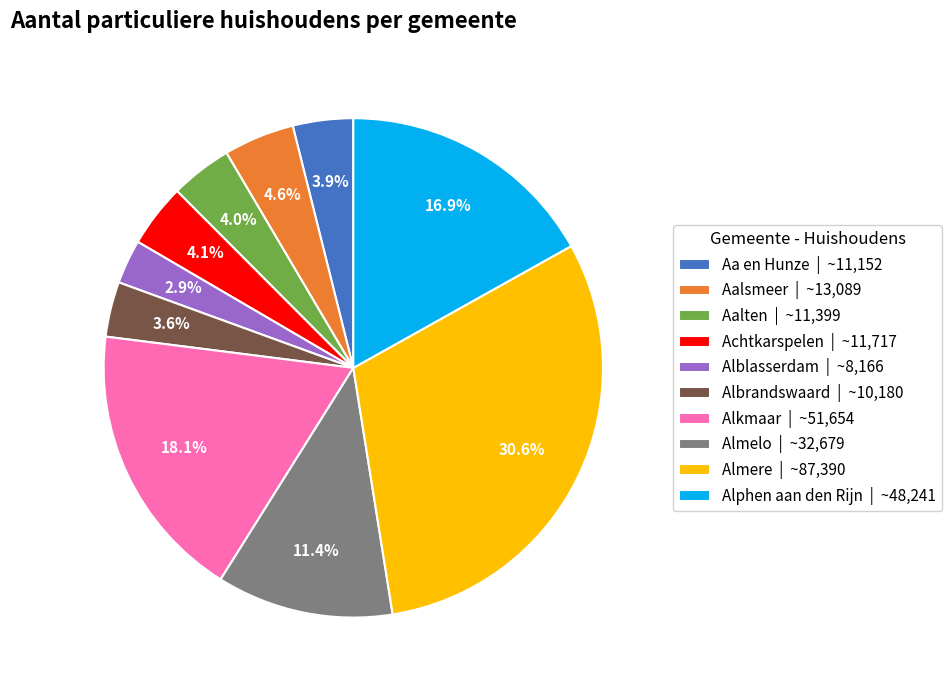

What is the smallest slice in the pie chart?

Alblasserdam